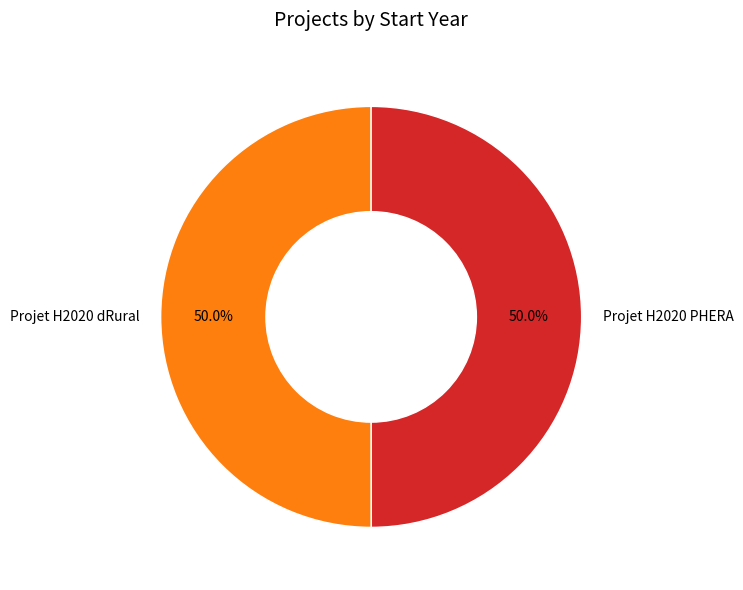

To the nearest percent, what percentage of the pie is Projet H2020 PHERA?

50%